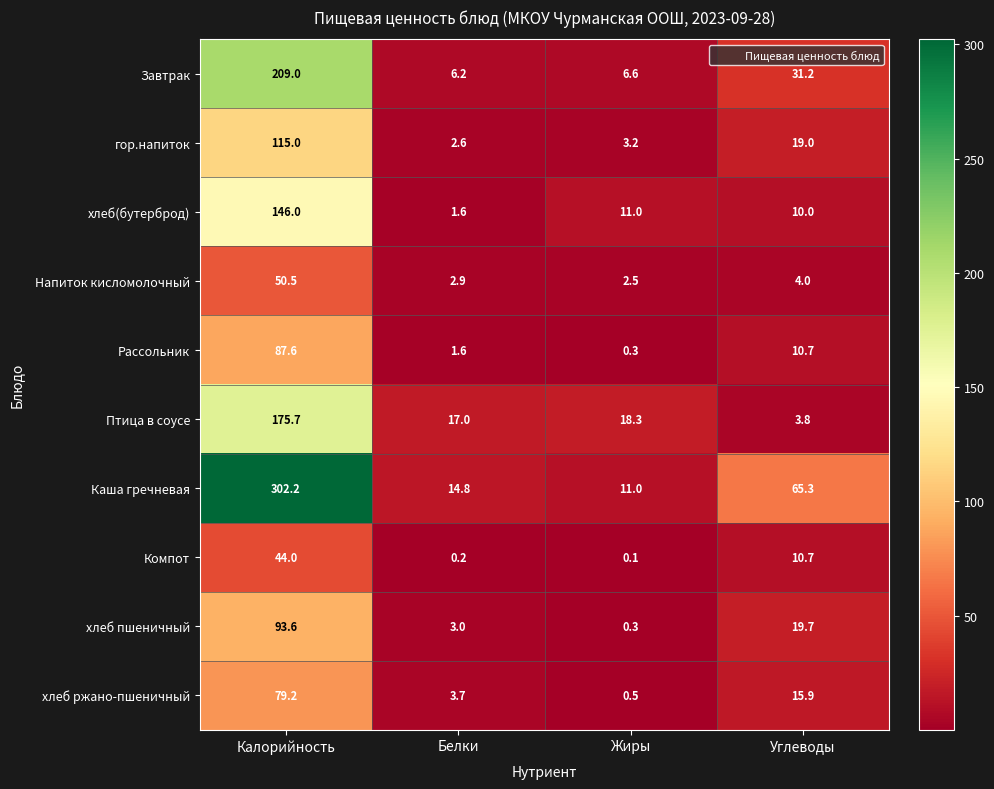

List the labels in order of гор.напиток value, largest first.

Калорийность, Углеводы, Жиры, Белки